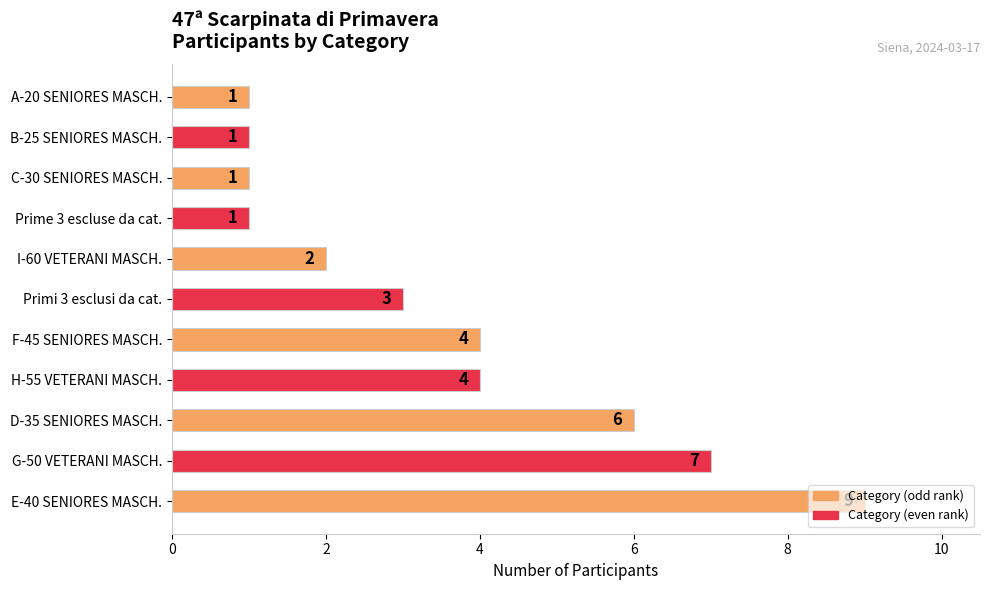

The chart shows a value of 7 at F-45 SENIORES MASCH.. True or false?

False